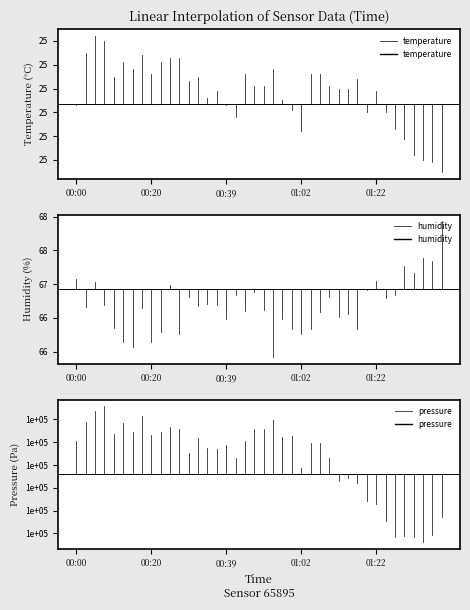

What are all the series names shown in the legend?

temperature, humidity, pressure